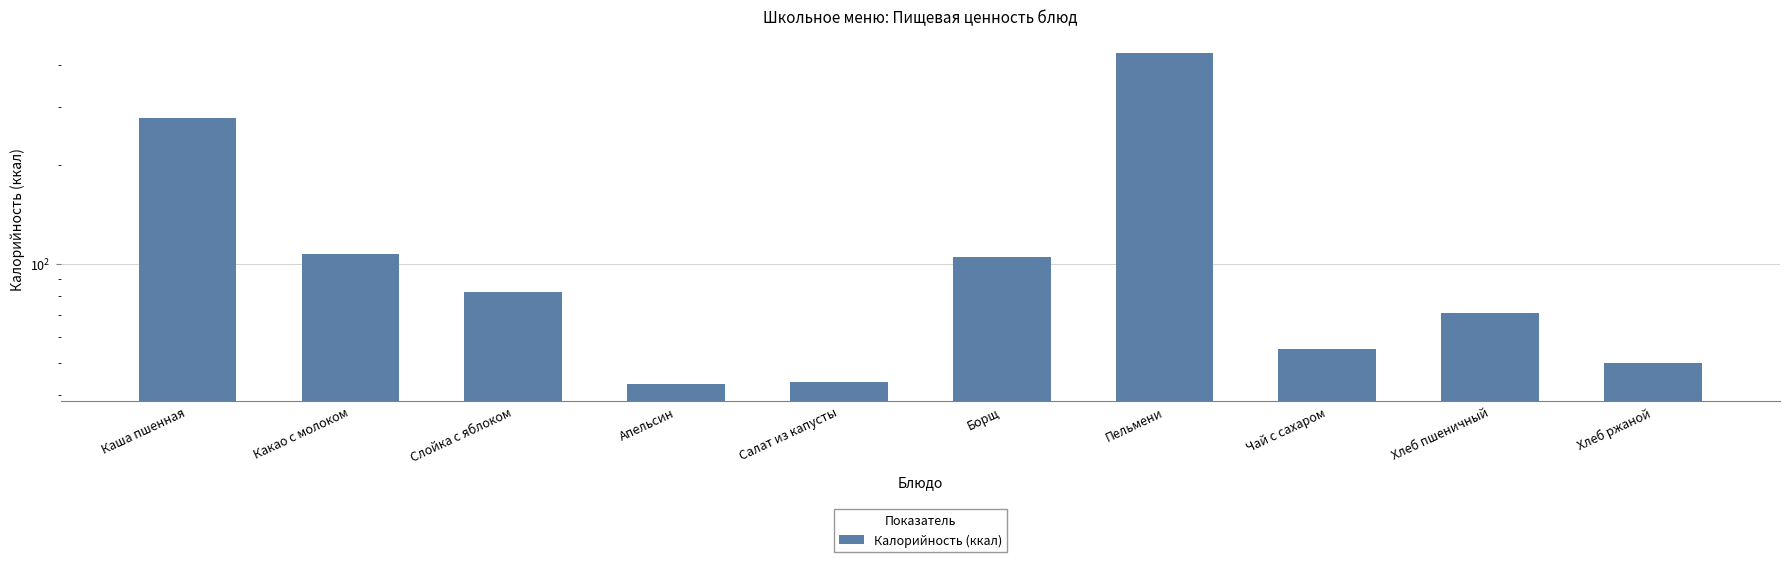

Reading left to right, transcribe all the data shown in this chart.

Каша пшенная=277.0	Какао с молоком=107.0	Слойка с яблоком=82.0	Апельсин=43.0	Салат из капусты=43.7	Борщ=105.0	Пельмени=437.3	Чай с сахаром=55.0	Хлеб пшеничный=71.0	Хлеб ржаной=50.0